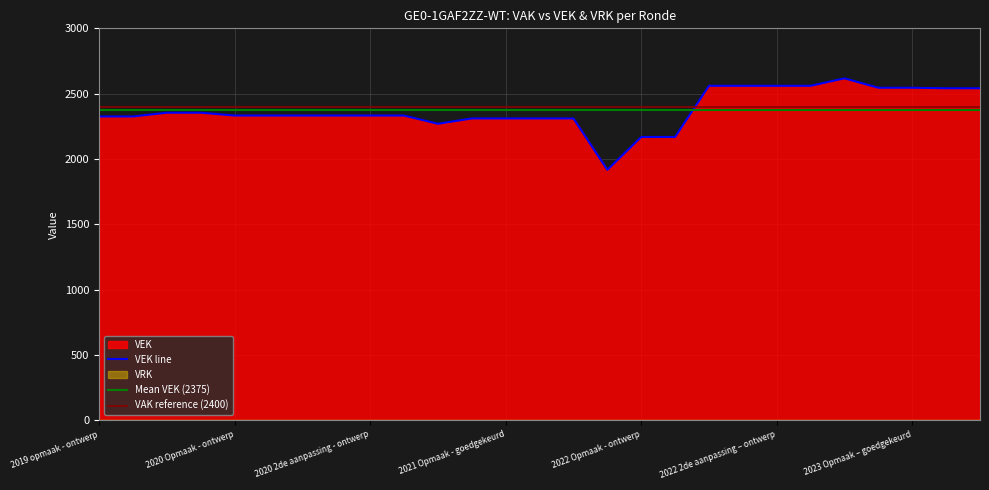

True or false: the data shows 3042 at 2021 Opmaak - ontwerp.

False